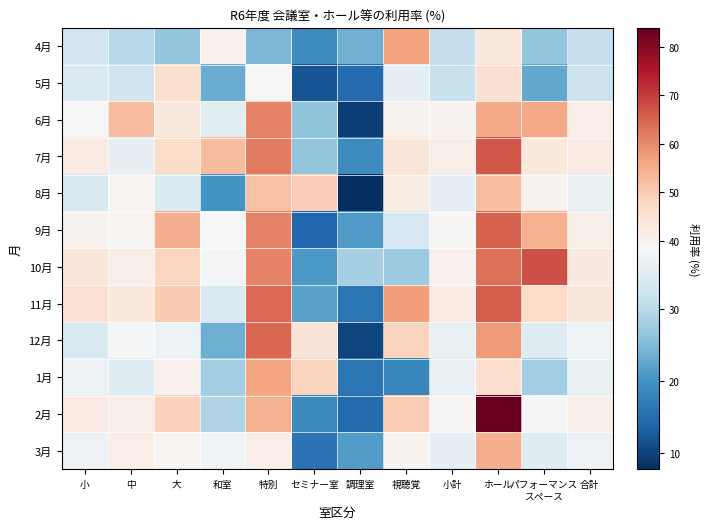

At which category is the sum across all series the highest?

ホール